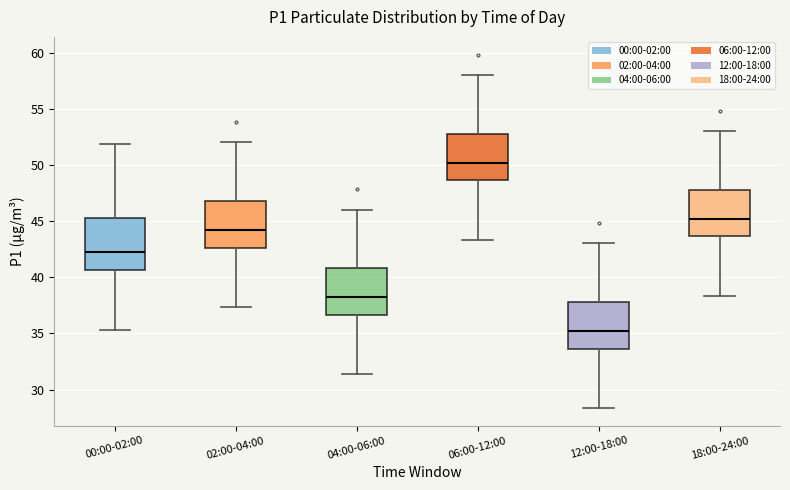

Where does the median line of the box for 00:00-02:00 sit on the y-axis? The values are not printed on the chart, so give them approximately, as read against the axis.

42.0